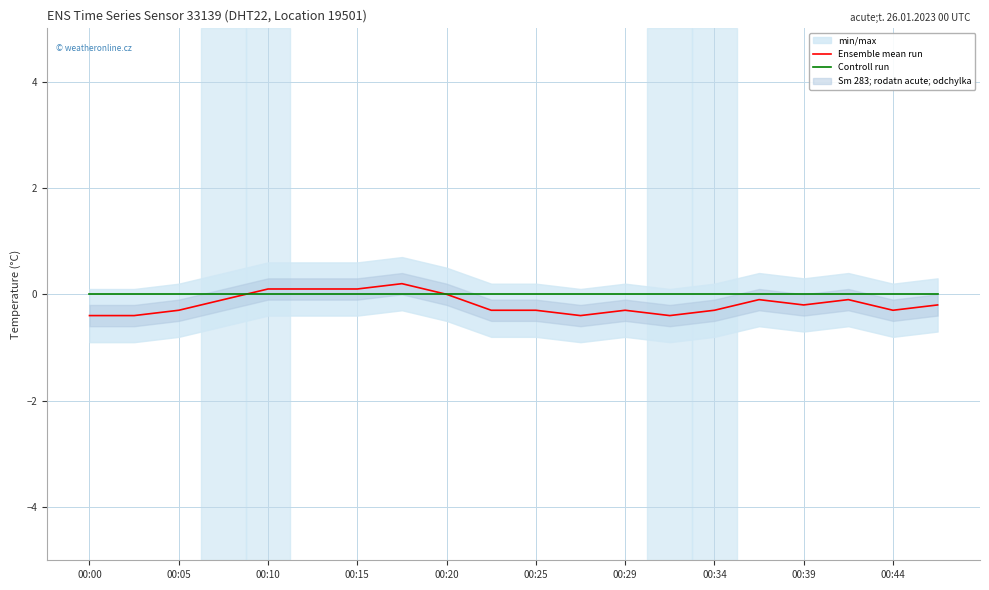

Rank the series by their average value, from highest to lowest.

Controll run, Ensemble mean run